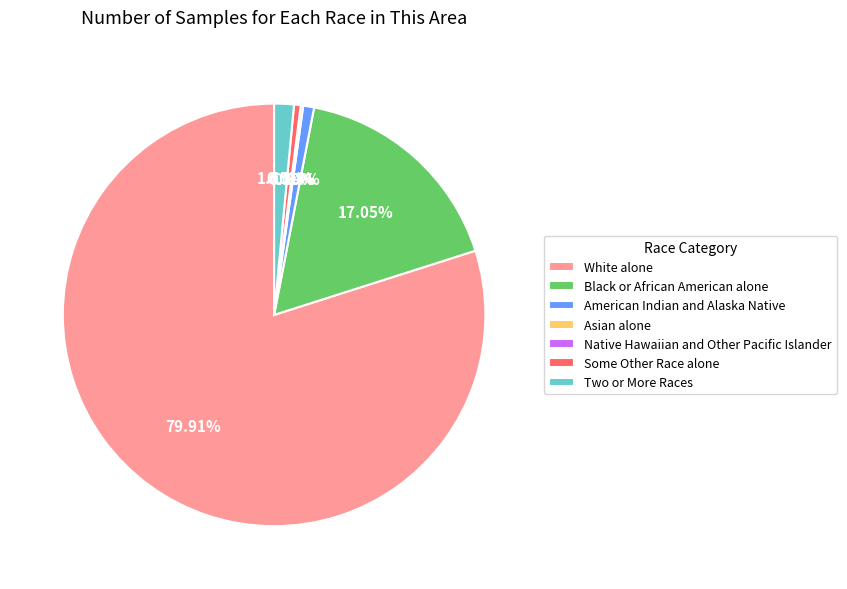

Which slice represents more than half of the pie?

White alone